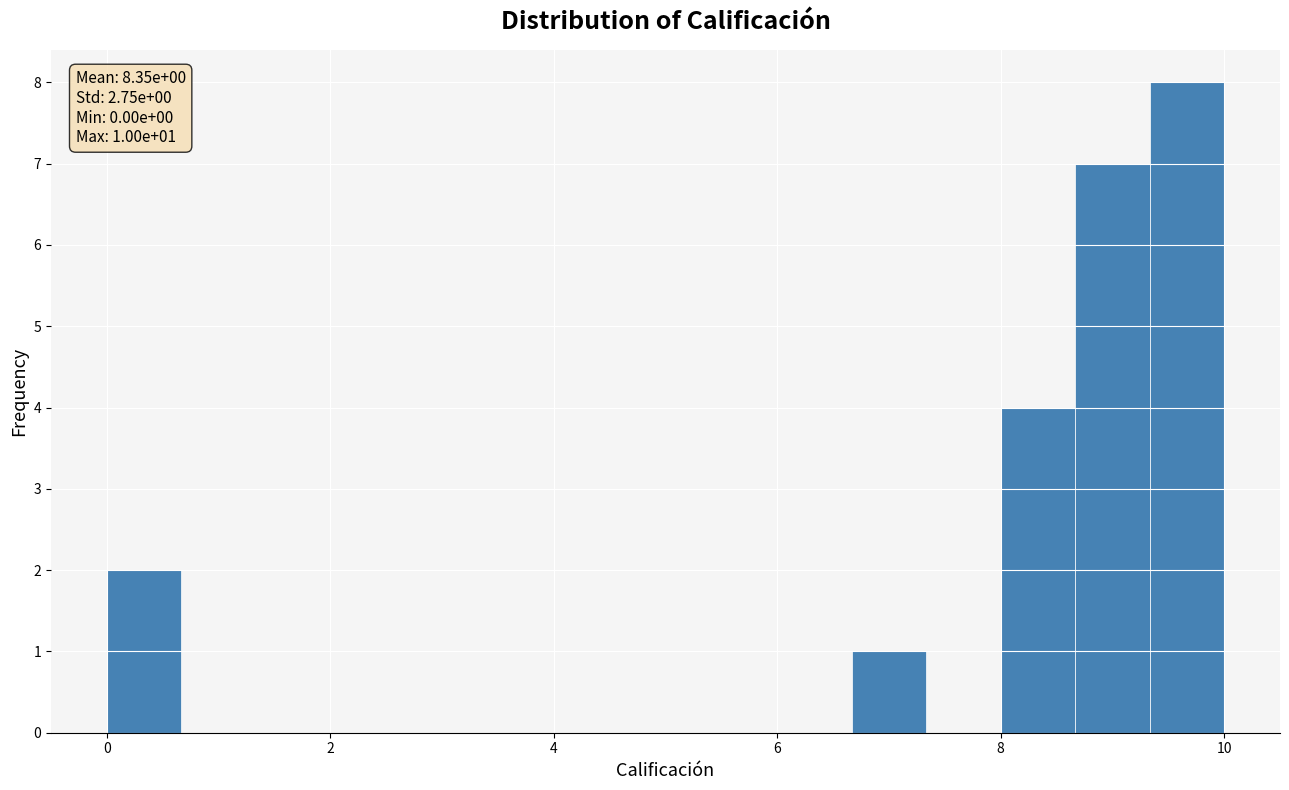

Read against the x-axis, roughly where is the centre of the tallest bar?

9.6